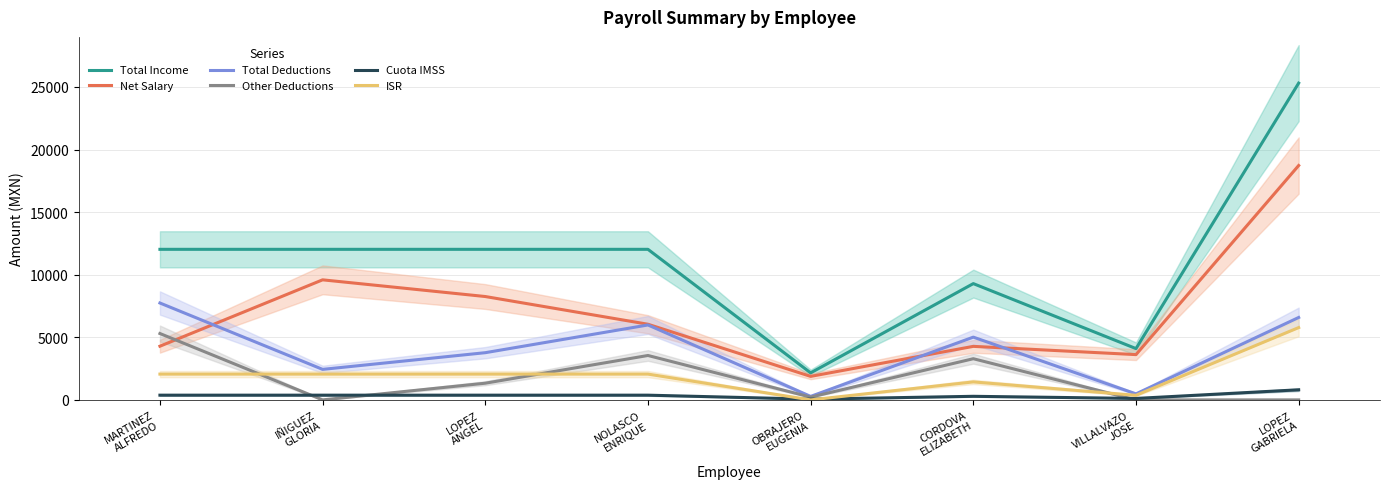

How many positive values does the ISR series have?

7